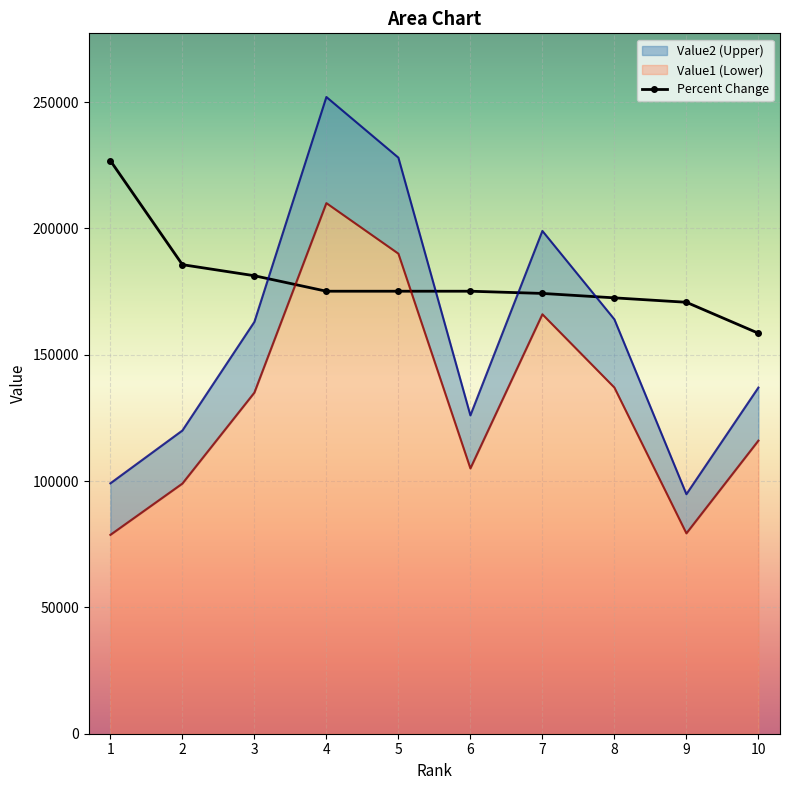

Rank the categories by value from lowest to highest.

10, 9, 8, 7, 4, 5, 6, 3, 2, 1